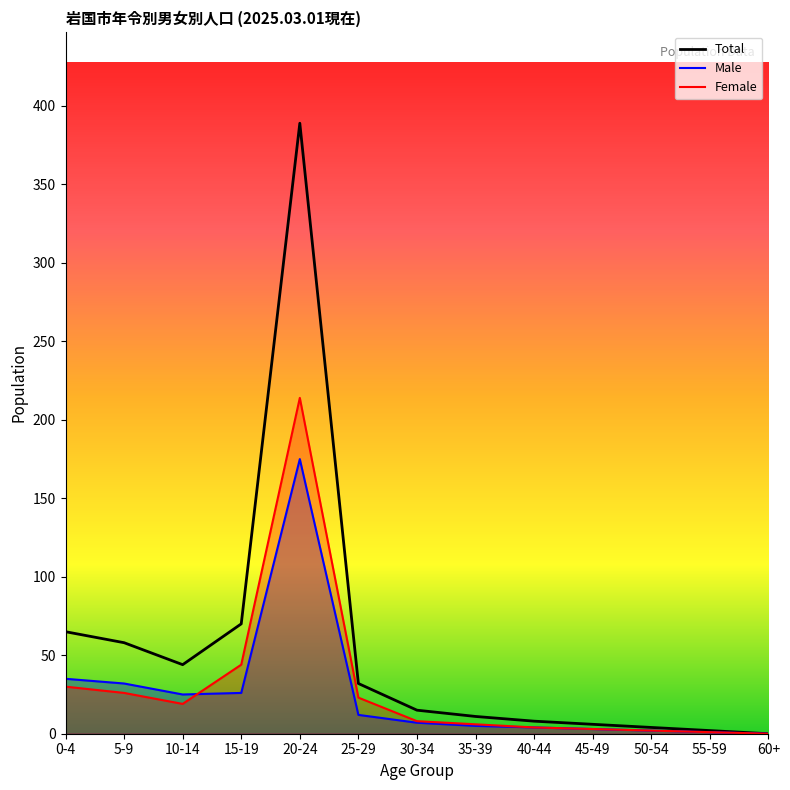

How many data points in Male (line) are less than 7?

6